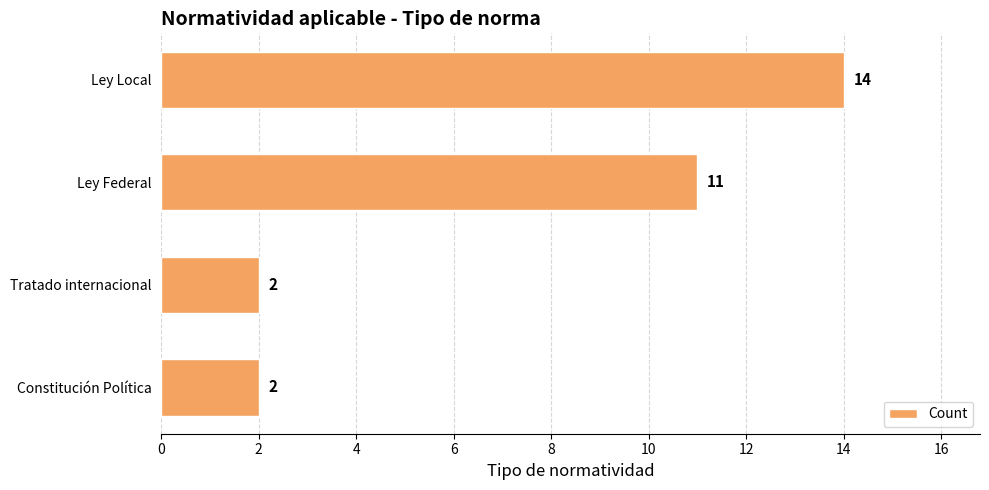

Approximately how many times larger is the value at Ley Federal compared to Ley Local?

0.8